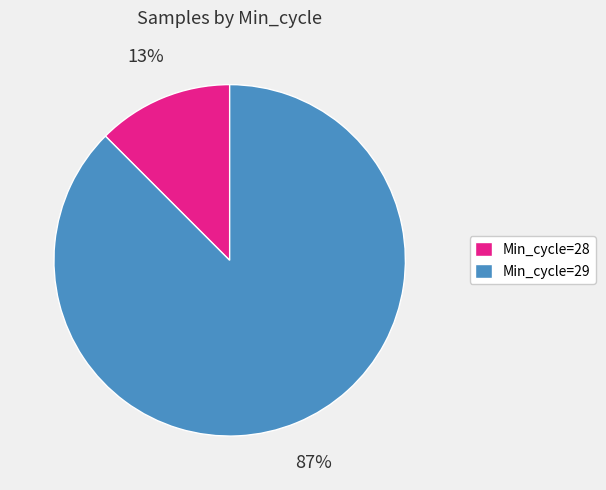

Is it true that Min_cycle=29 is 97% of the pie?

False